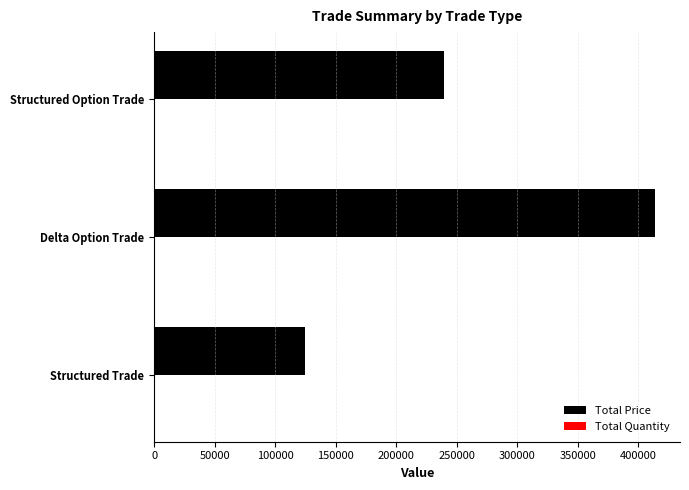

At which category does the chart reach its peak across all series?

Delta Option Trade